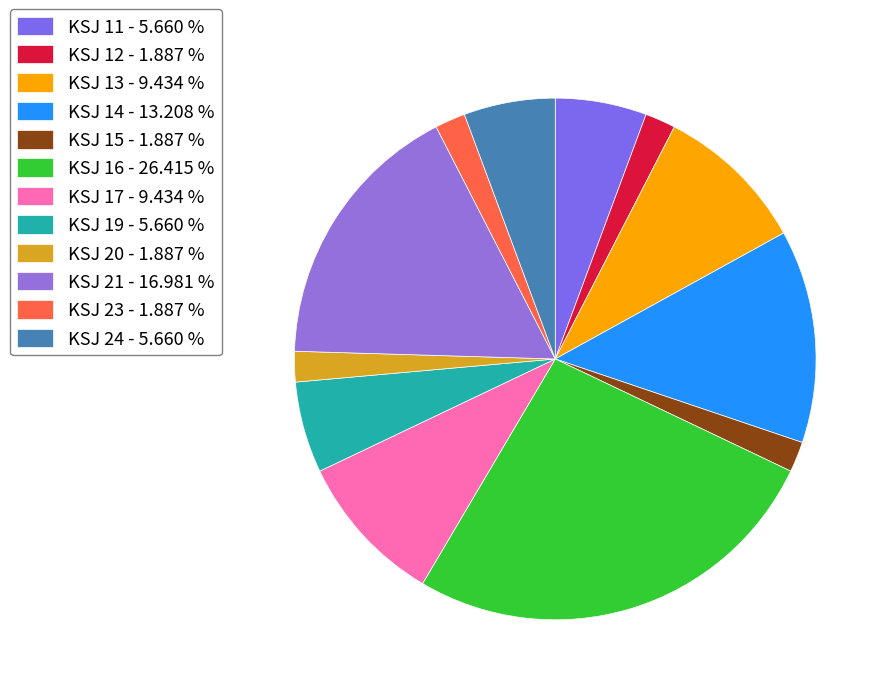

To the nearest percent, what is the average slice percentage?

8%